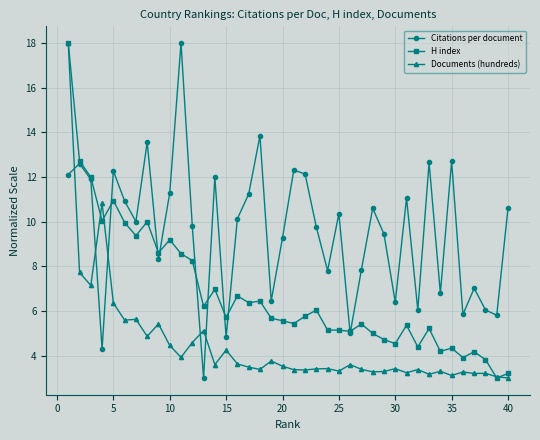

What is the average value of the Documents (hundreds) series?

4.5